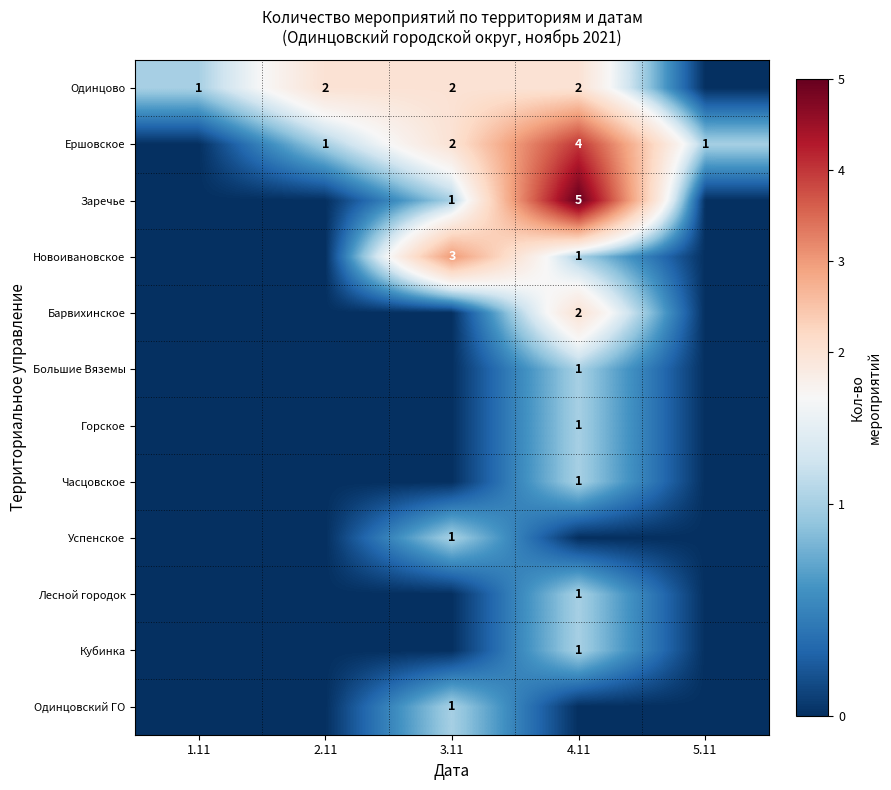

Count the Барвихинское values in the range 0 to 1.

4